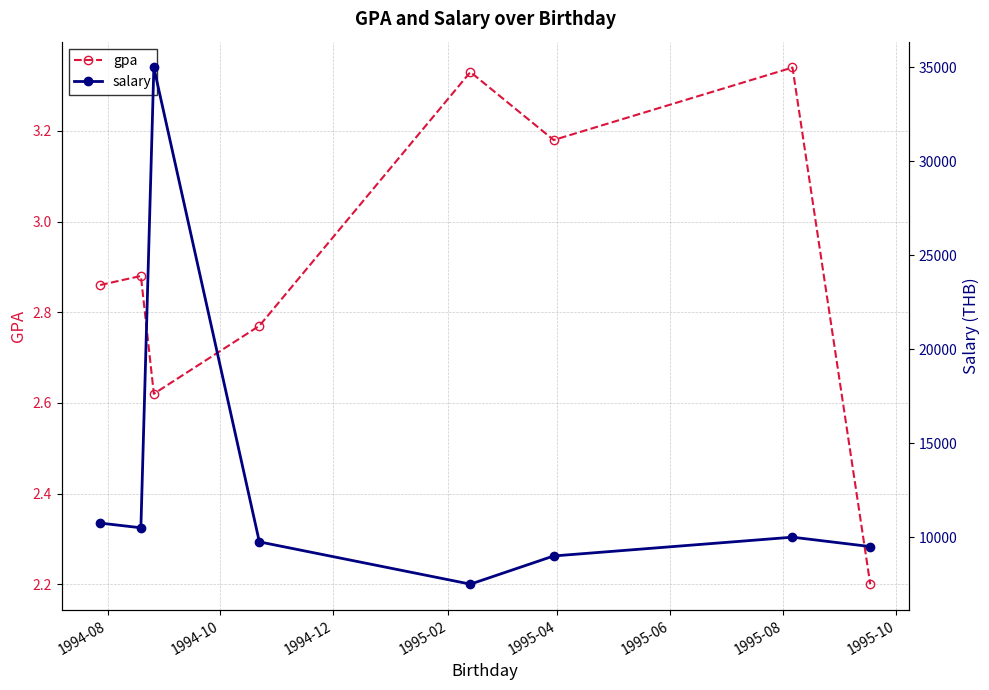

Which series has the widest spread of values?

salary